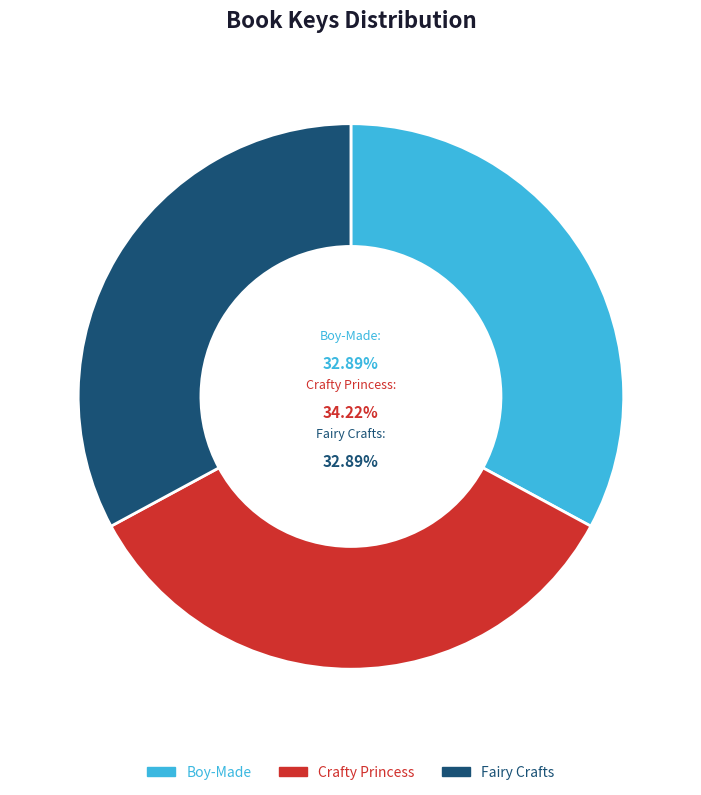

To the nearest percent, what is the average slice percentage?

33%